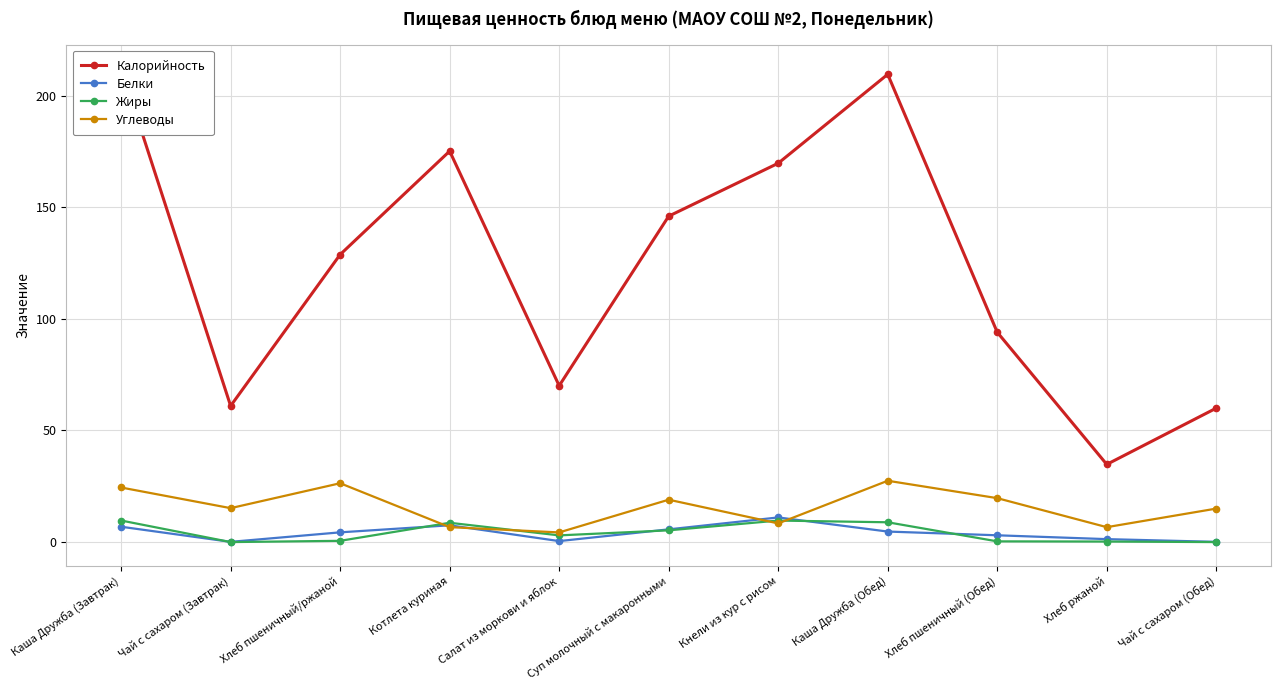

Rank the categories by Белки value from lowest to highest.

Чай с сахаром (Завтрак), Чай с сахаром (Обед), Салат из моркови и яблок, Хлеб ржаной, Хлеб пшеничный (Обед), Хлеб пшеничный/ржаной, Каша Дружба (Обед), Суп молочный с макаронными, Каша Дружба (Завтрак), Котлета куриная, Кнели из кур с рисом